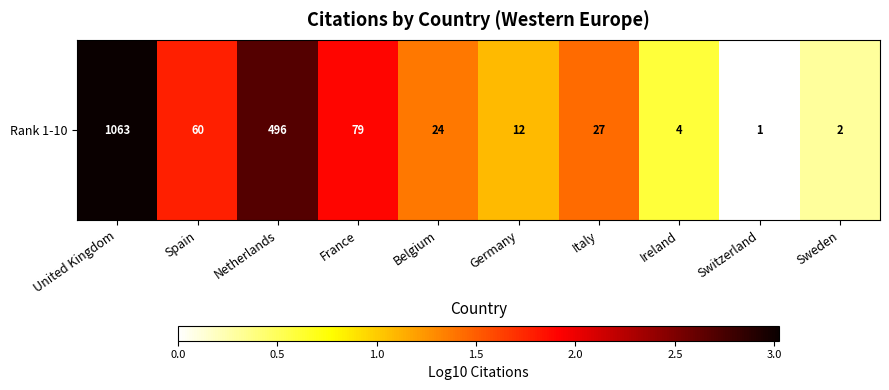

Reading left to right, list all the values displayed in this chart.

United Kingdom=3.0	Spain=1.8	Netherlands=2.7	France=1.9	Belgium=1.4	Germany=1.1	Italy=1.4	Ireland=0.6	Switzerland=0.0	Sweden=0.3